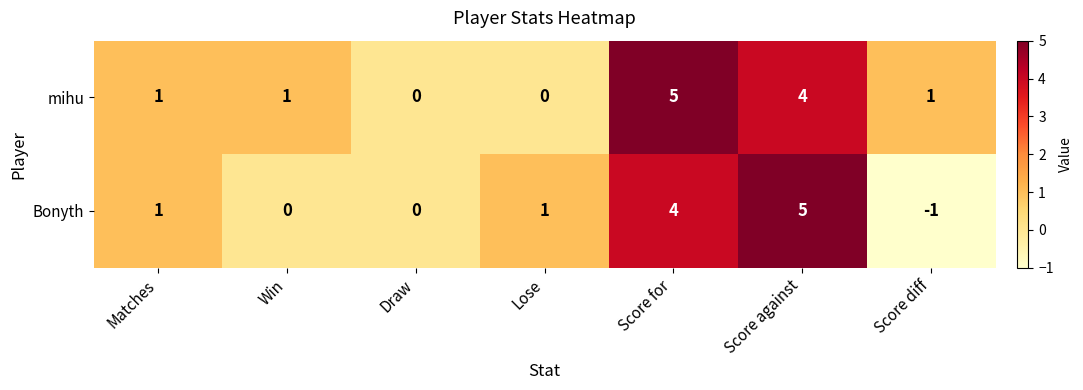

Which category has the highest value in the mihu series?

Score for